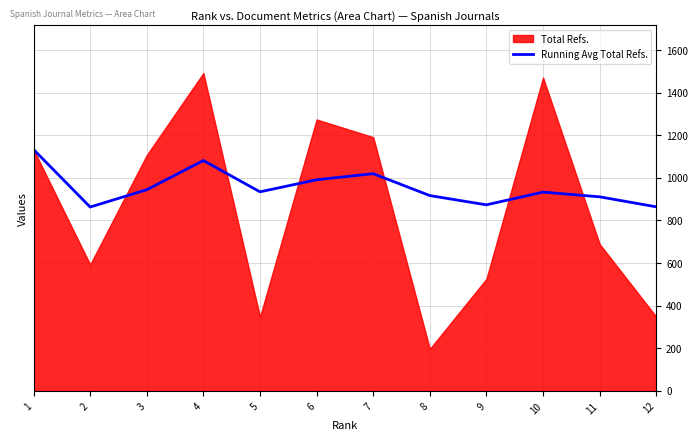

The value of Running Avg Total Refs. at 3 is 575.5. True or false?

False